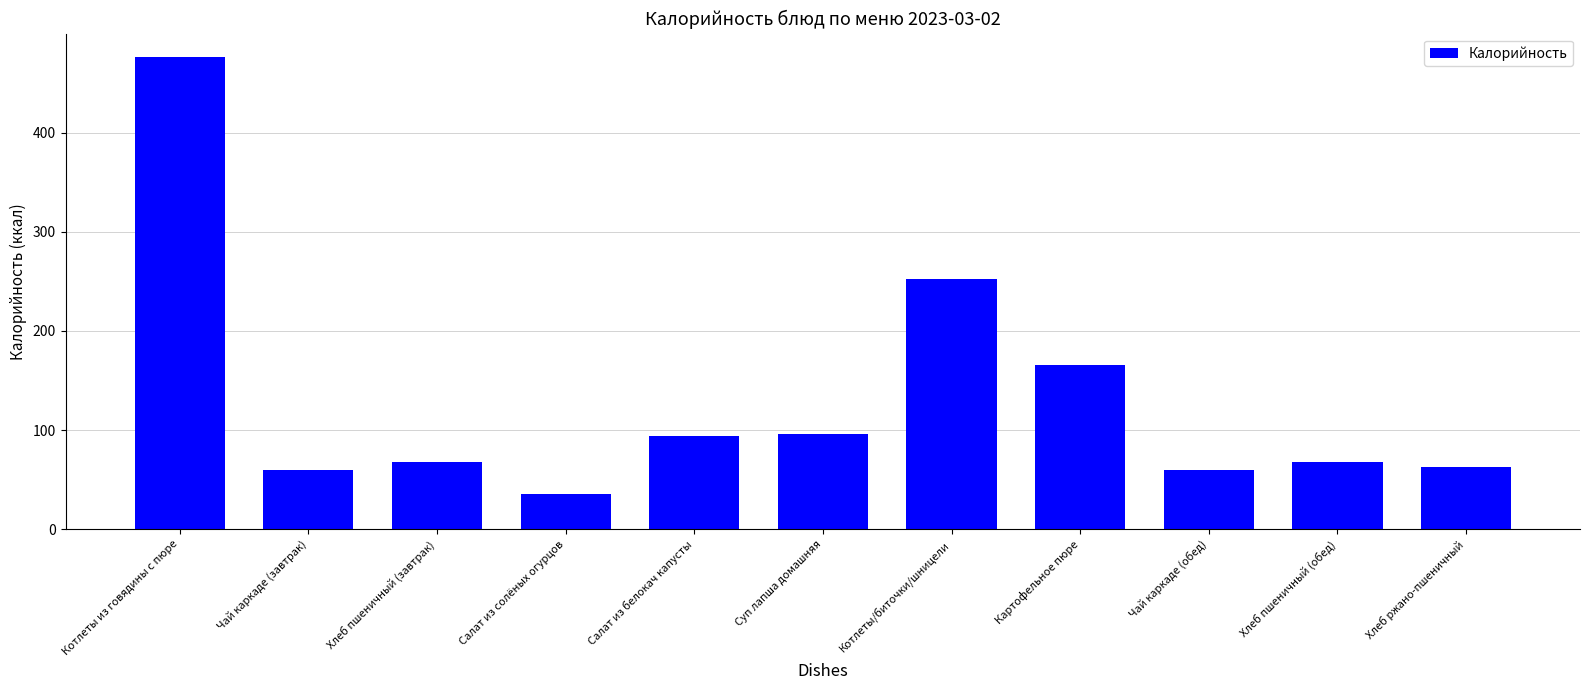

What is the approximate value at Салат из белокач капусты?

94.0